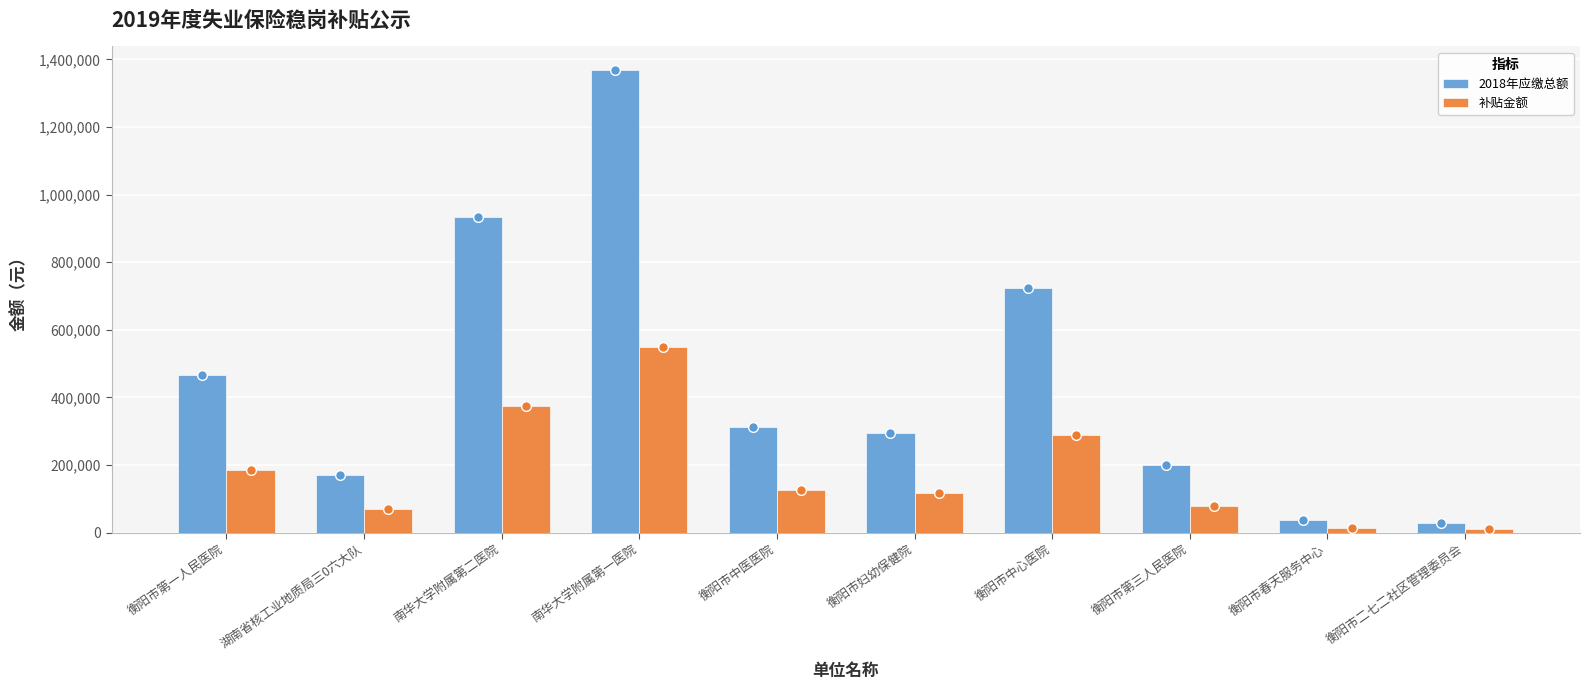

What are all the series names shown in the legend?

2018年应缴总额, 补贴金额